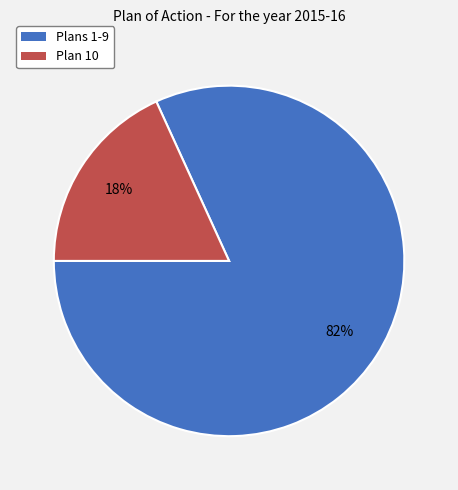

To the nearest percent, what is the average slice percentage?

50%